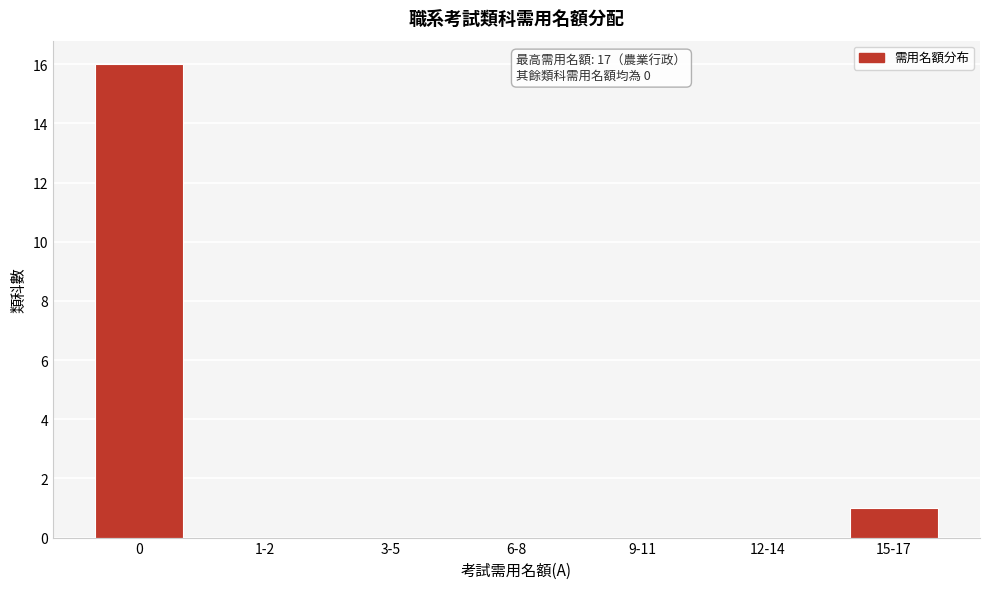

Reading left to right, transcribe all the data shown in this chart.

0=16	1-2=0	3-5=0	6-8=0	9-11=0	12-14=0	15-17=1